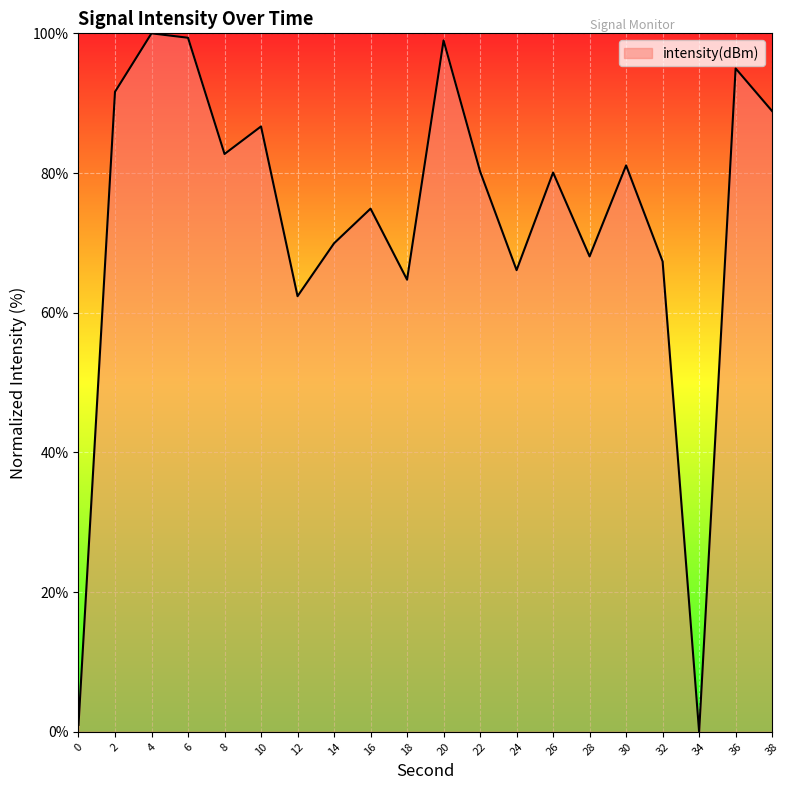

What is the maximum value shown in the chart?

100.0